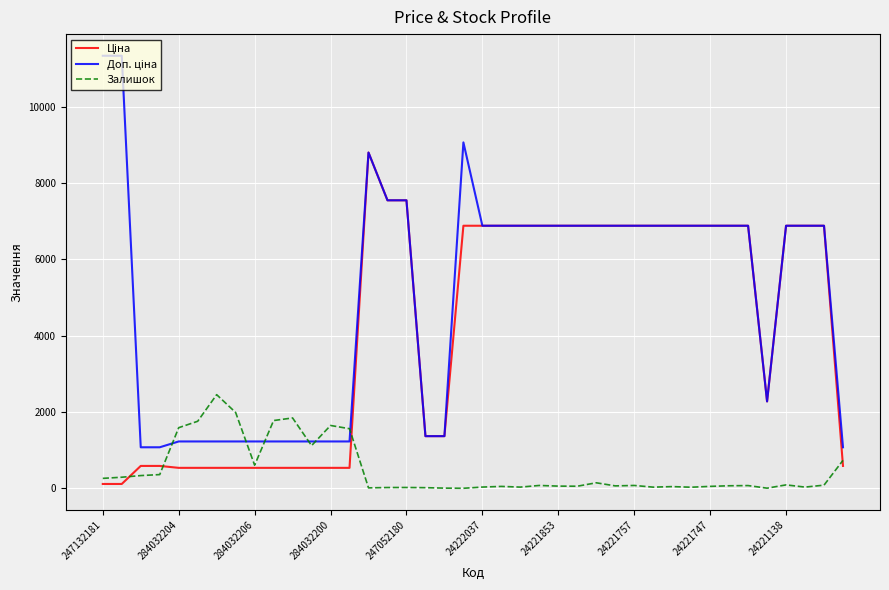

How many distinct data groups are displayed?

3